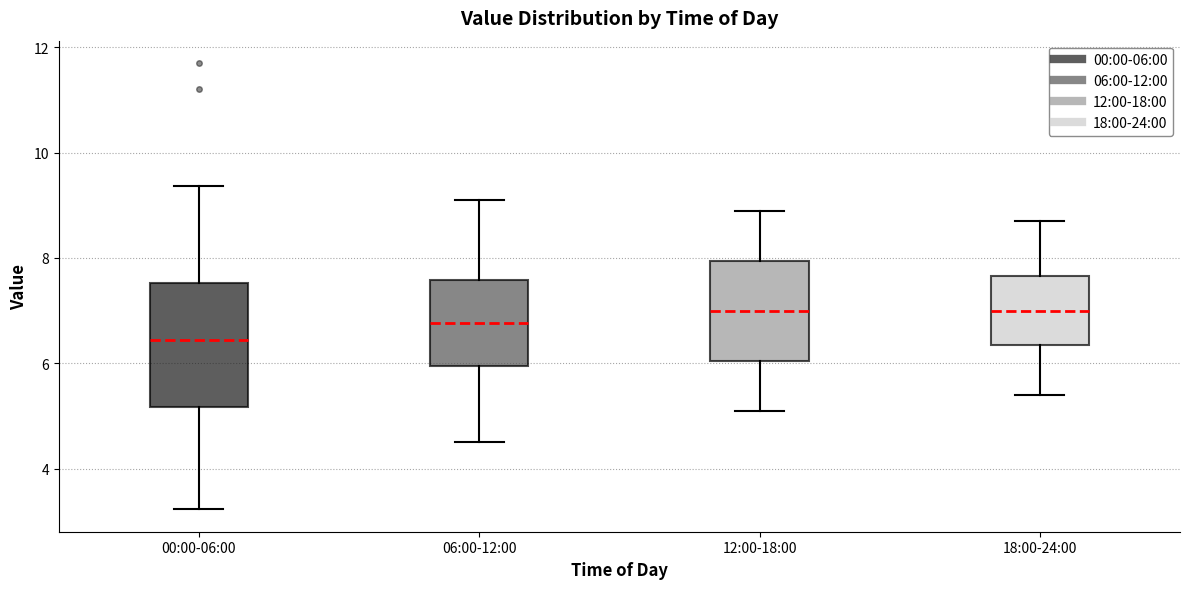

Reading left to right, read every box against the y-axis: the position of its median line, the range the box covers, and the ends of its whiskers. The values are not printed on the chart, so give them approximately, as read against the axis.

00:00-06:00: median 6.4, box 5.2 to 7.6, whiskers 3.2 to 9.4
06:00-12:00: median 6.8, box 6.0 to 7.6, whiskers 4.6 to 9.2
12:00-18:00: median 7.0, box 6.0 to 8.0, whiskers 5.2 to 9.0
18:00-24:00: median 7.0, box 6.4 to 7.6, whiskers 5.4 to 8.8